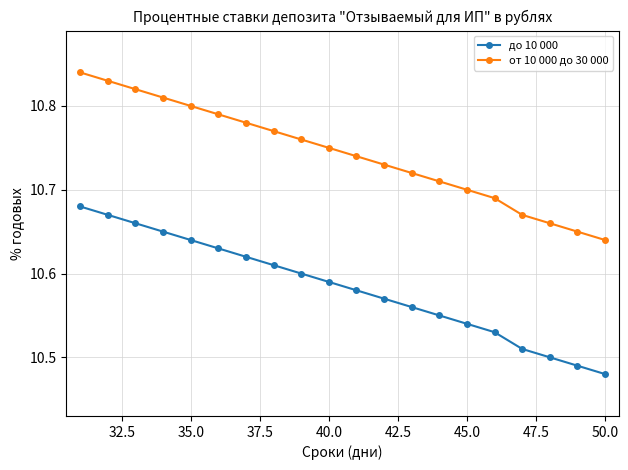

Which series has the largest total across all categories?

от 10 000 до 30 000